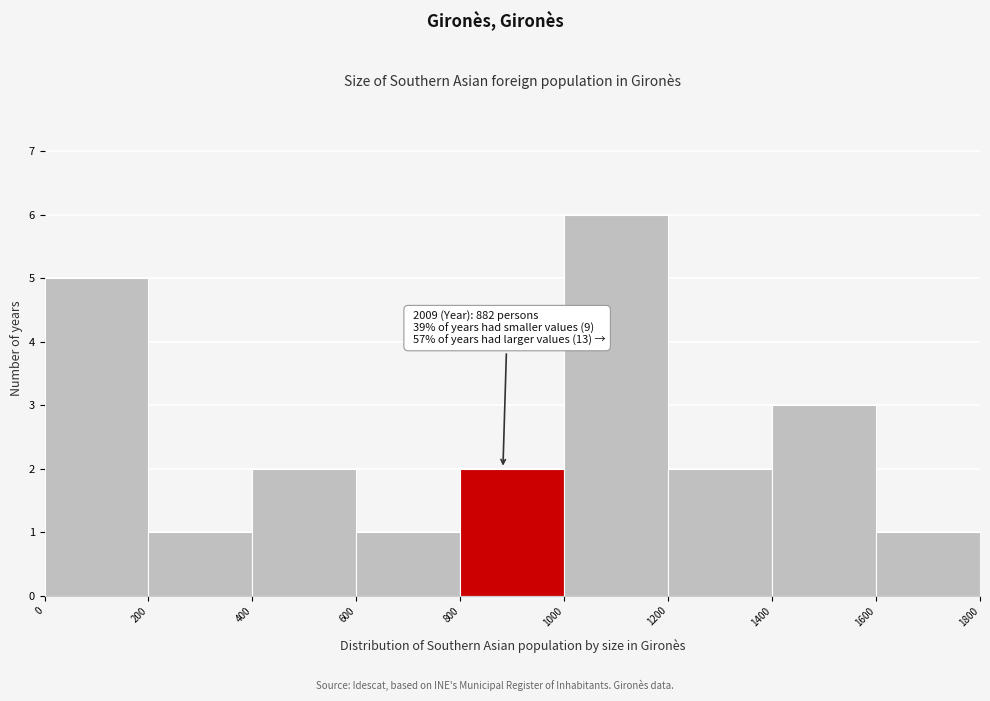

Which range on the x-axis has the tallest bar?

1000 to 1200